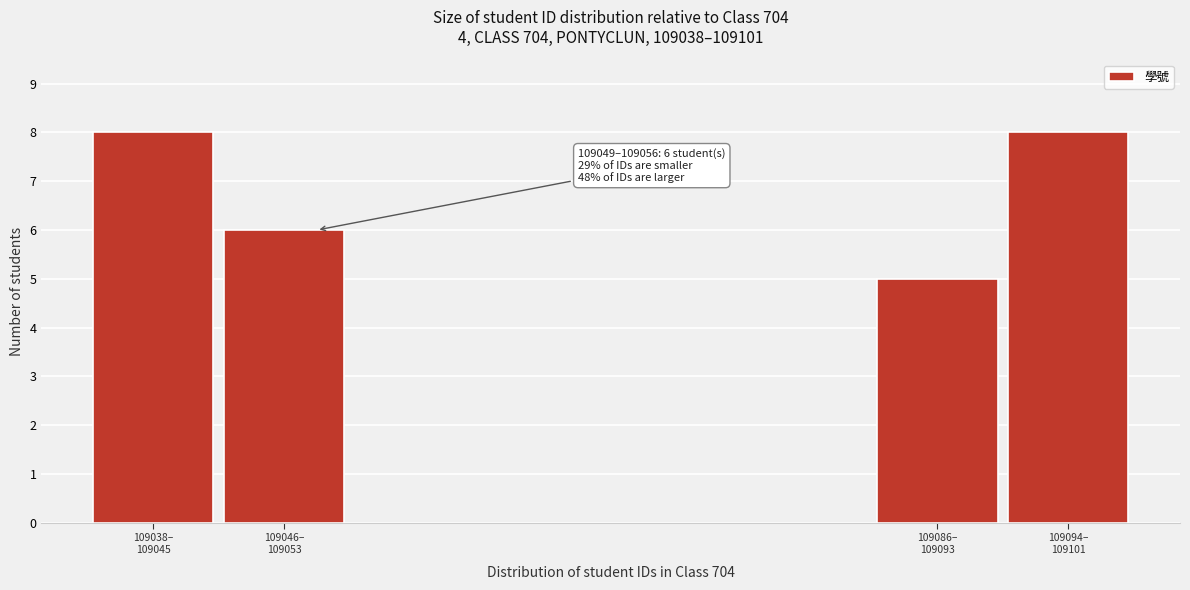

Reading left to right, list all the values displayed in this chart.

8	6	5	8